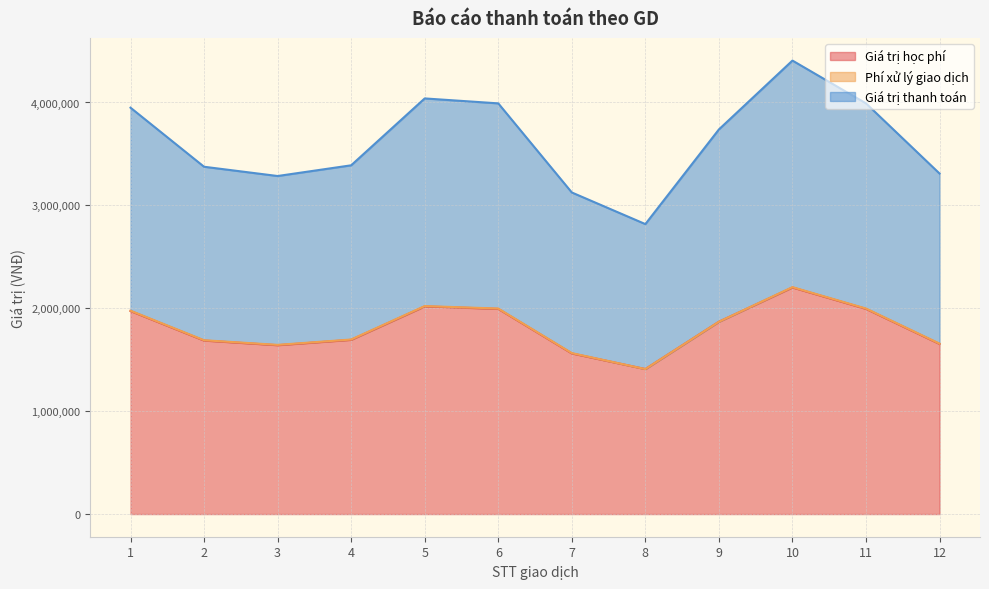

What is the minimum value shown in the chart?

1409000